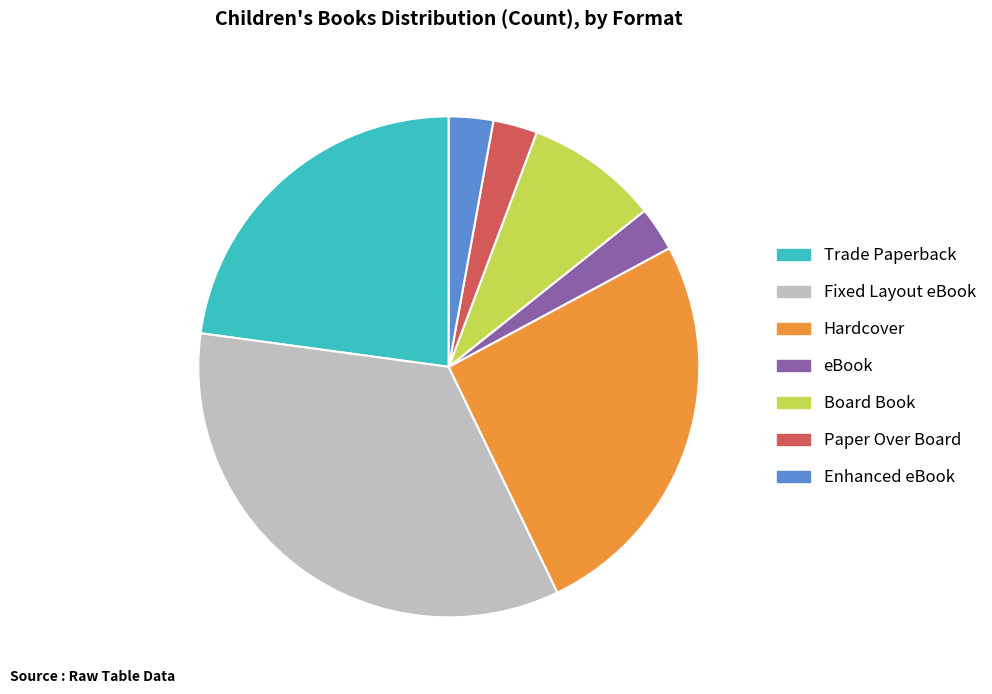

Is there any slice that represents more than half of the pie?

No